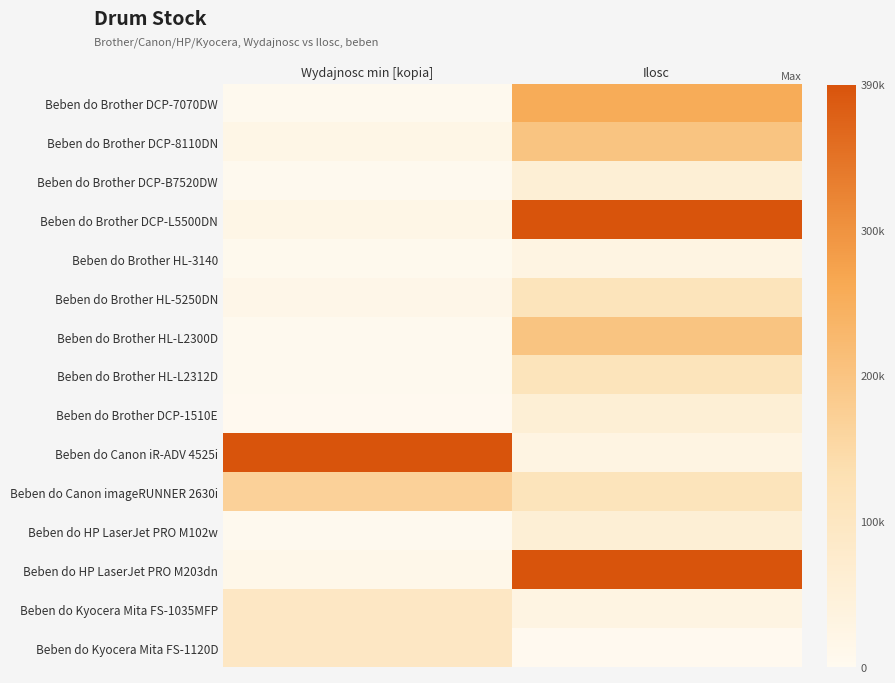

Reading left to right, extract all data points from this chart.

Beben do Brother DCP-7070DW: Wydajnosc min [kopia]=0.0	Ilosc=0.6
Beben do Brother DCP-8110DN: Wydajnosc min [kopia]=0.1	Ilosc=0.5
Beben do Brother DCP-B7520DW: Wydajnosc min [kopia]=0.0	Ilosc=0.1
Beben do Brother DCP-L5500DN: Wydajnosc min [kopia]=0.1	Ilosc=1.0
Beben do Brother HL-3140: Wydajnosc min [kopia]=0.0	Ilosc=0.1
Beben do Brother HL-5250DN: Wydajnosc min [kopia]=0.0	Ilosc=0.3
Beben do Brother HL-L2300D: Wydajnosc min [kopia]=0.0	Ilosc=0.5
Beben do Brother HL-L2312D: Wydajnosc min [kopia]=0.0	Ilosc=0.3
Beben do Brother DCP-1510E: Wydajnosc min [kopia]=0.0	Ilosc=0.1
Beben do Canon iR-ADV 4525i: Wydajnosc min [kopia]=1.0	Ilosc=0.1
Beben do Canon imageRUNNER 2630i: Wydajnosc min [kopia]=0.4	Ilosc=0.3
Beben do HP LaserJet PRO M102w: Wydajnosc min [kopia]=0.0	Ilosc=0.1
Beben do HP LaserJet PRO M203dn: Wydajnosc min [kopia]=0.0	Ilosc=1.0
Beben do Kyocera Mita FS-1035MFP: Wydajnosc min [kopia]=0.2	Ilosc=0.1
Beben do Kyocera Mita FS-1120D: Wydajnosc min [kopia]=0.2	Ilosc=0.0